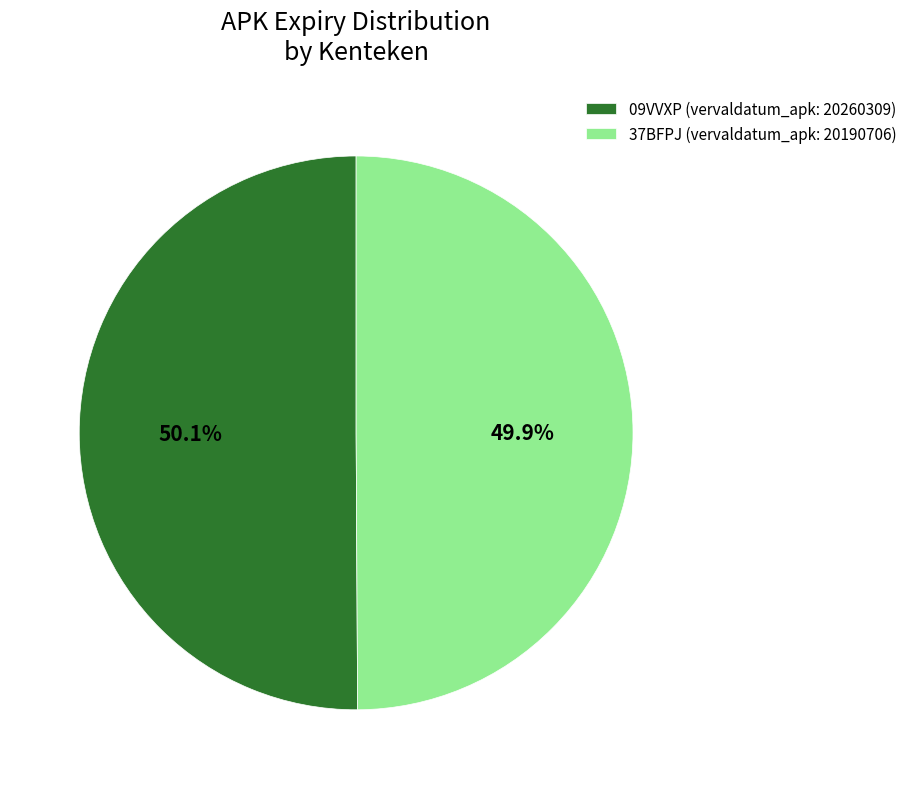

Does any single category account for the majority?

Yes